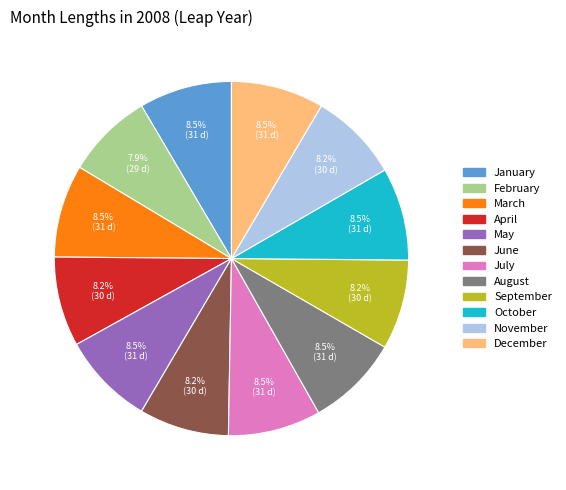

How many slices are in this pie chart?

12